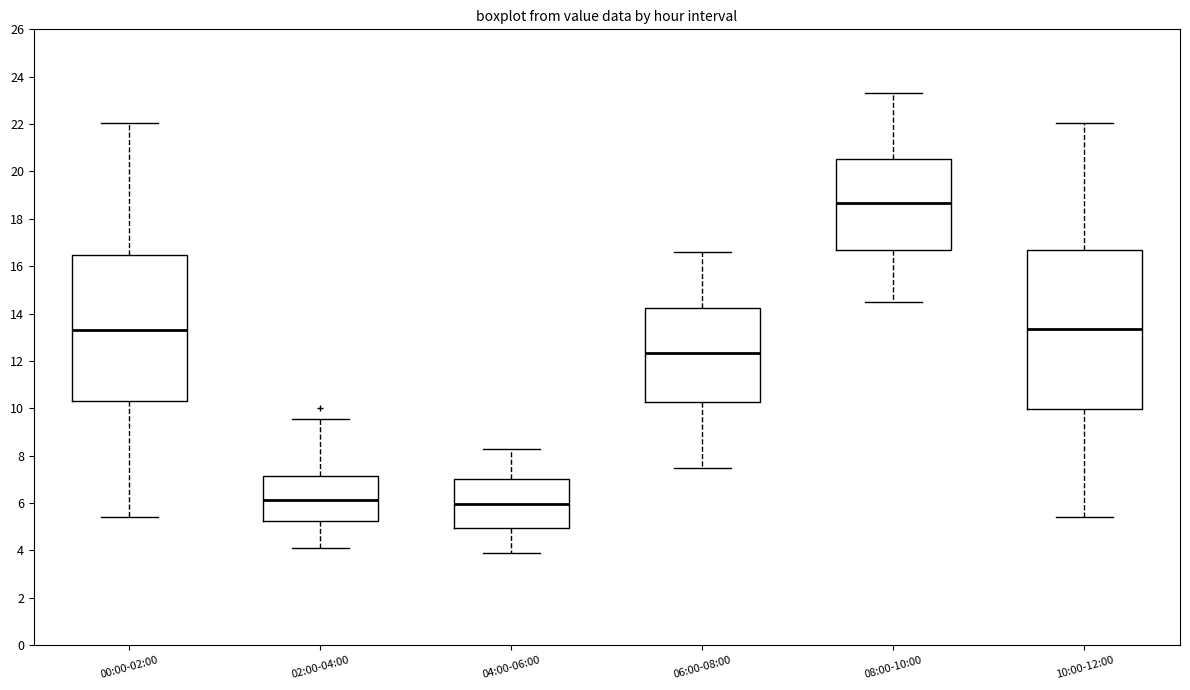

Reading left to right, read every box against the y-axis: the position of its median line, the range the box covers, and the ends of its whiskers. The values are not printed on the chart, so give them approximately, as read against the axis.

00:00-02:00: median 13.4, box 10.4 to 16.4, whiskers 5.4 to 22.0
02:00-04:00: median 6.2, box 5.2 to 7.2, whiskers 4.2 to 9.6
04:00-06:00: median 6.0, box 5.0 to 7.0, whiskers 4.0 to 8.4
06:00-08:00: median 12.4, box 10.2 to 14.2, whiskers 7.6 to 16.6
08:00-10:00: median 18.6, box 16.8 to 20.6, whiskers 14.6 to 23.4
10:00-12:00: median 13.4, box 10.0 to 16.6, whiskers 5.4 to 22.0